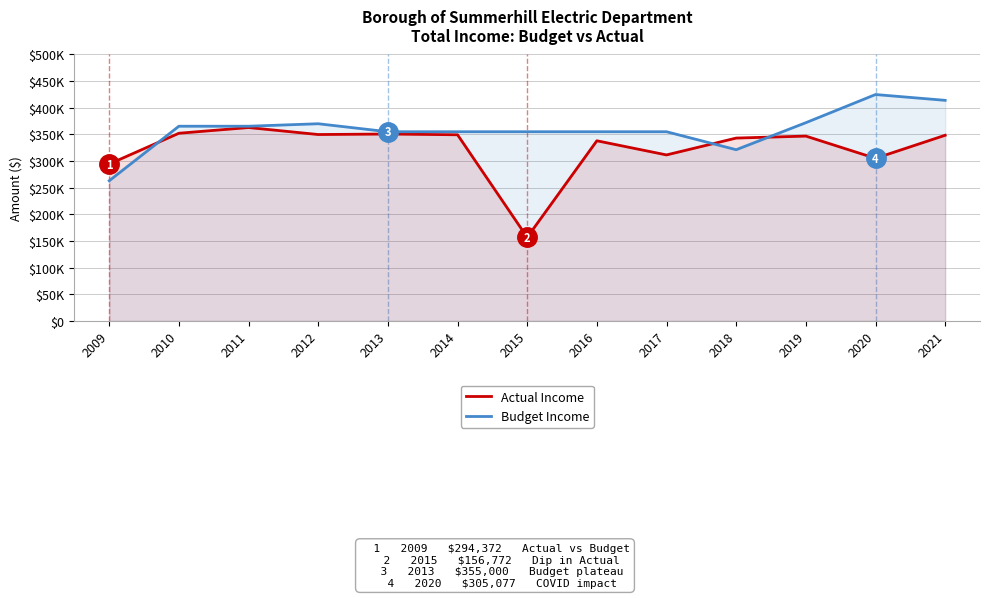

What is the value of the Actual Income point at the 4th from the left?

349755.9